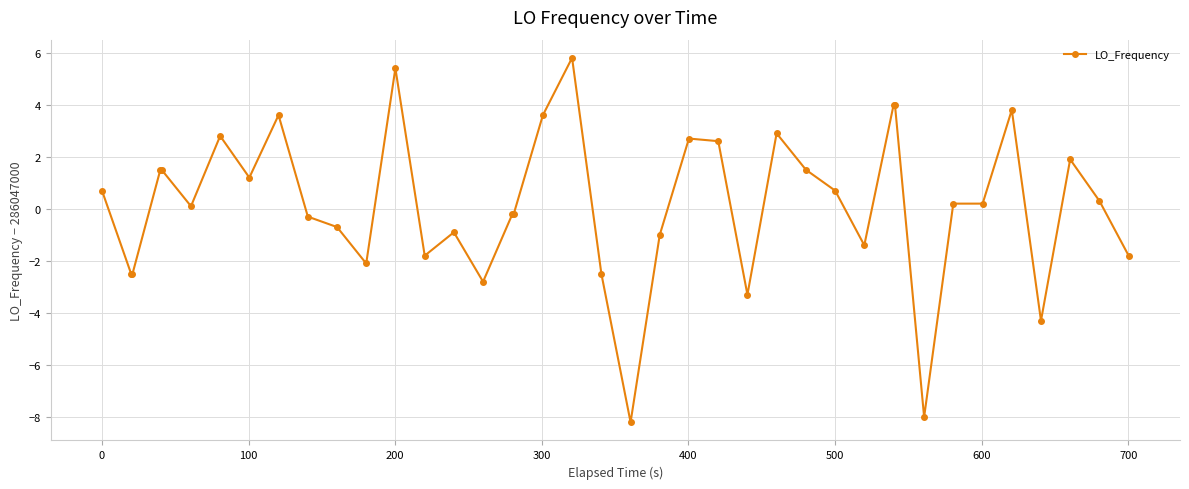

True or false: the data has more than 1 interior local peaks.

True